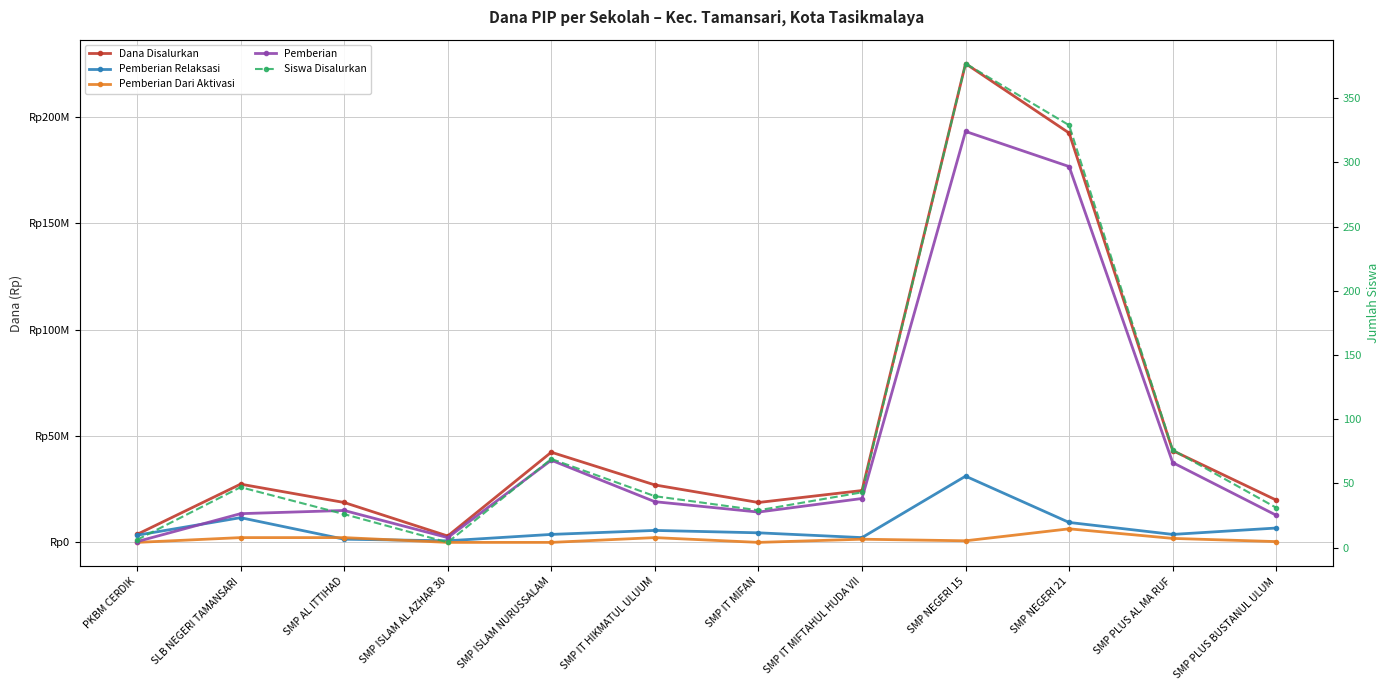

True or false: Dana Disalurkan and Pemberian cross at least once.

False